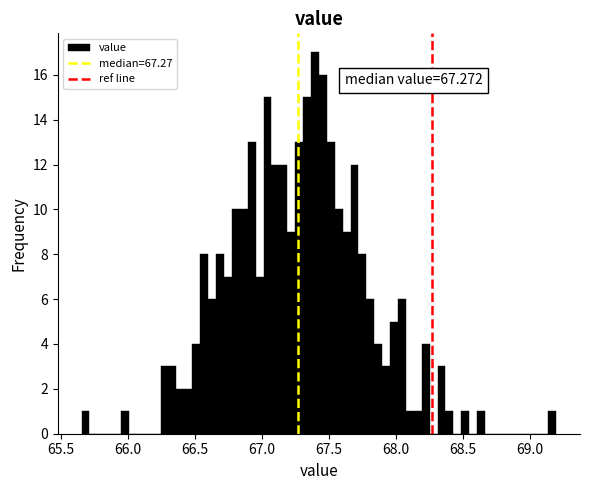

Around what value on the x-axis is the tallest bar? Give the approximate position of its centre, as read against the axis.

67.40